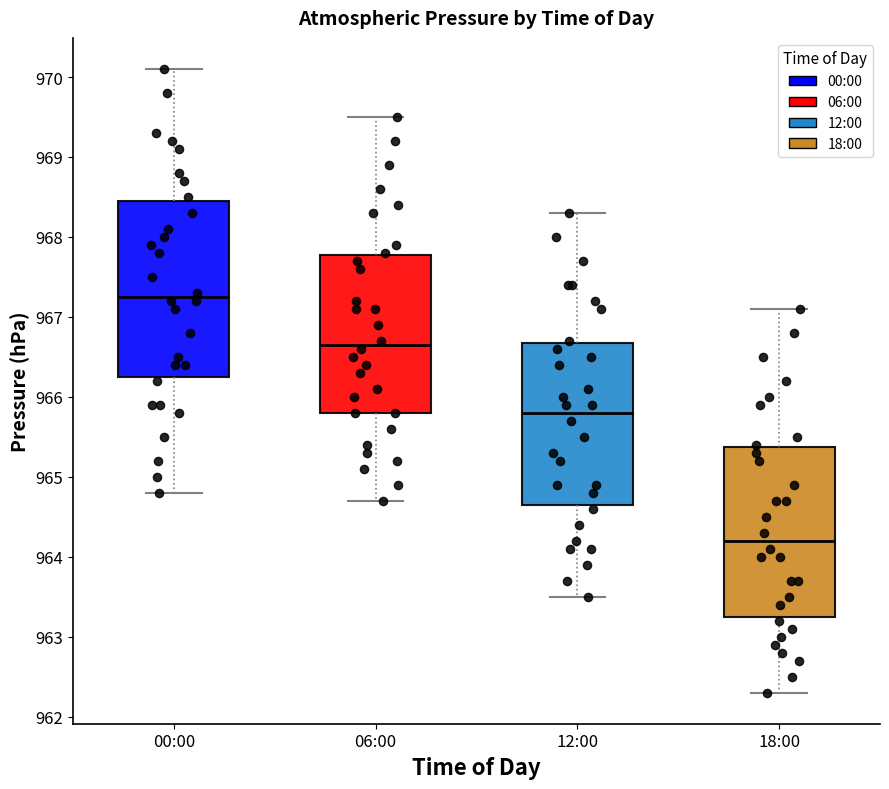

Where does the upper whisker of the box for 18:00 end on the y-axis? The values are not printed on the chart, so give them approximately, as read against the axis.

967.1